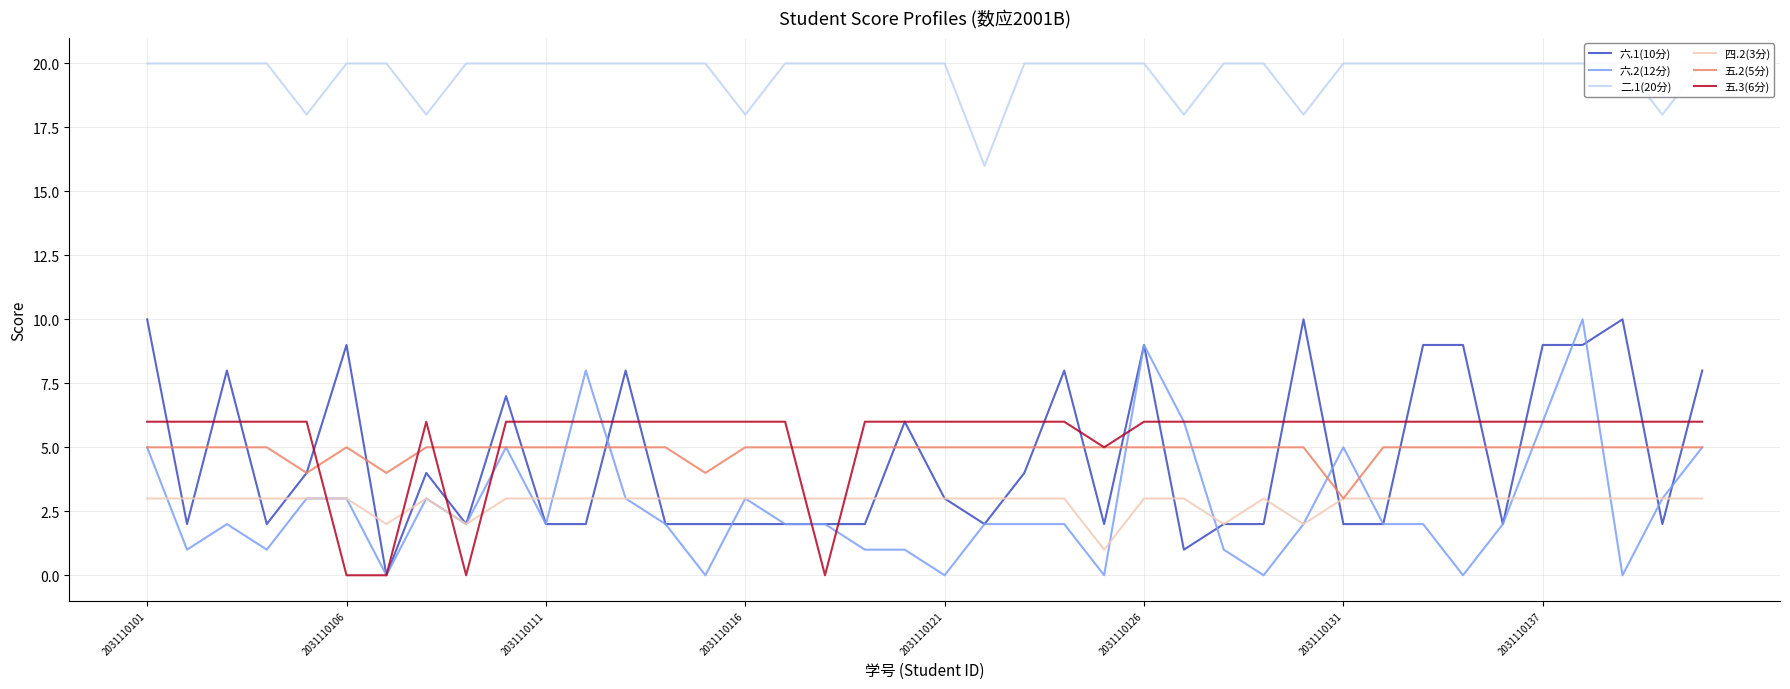

List the series in order of their peak value, lowest first.

四.2(3分), 五.2(5分), 五.3(6分), 六.1(10分), 六.2(12分), 二.1(20分)